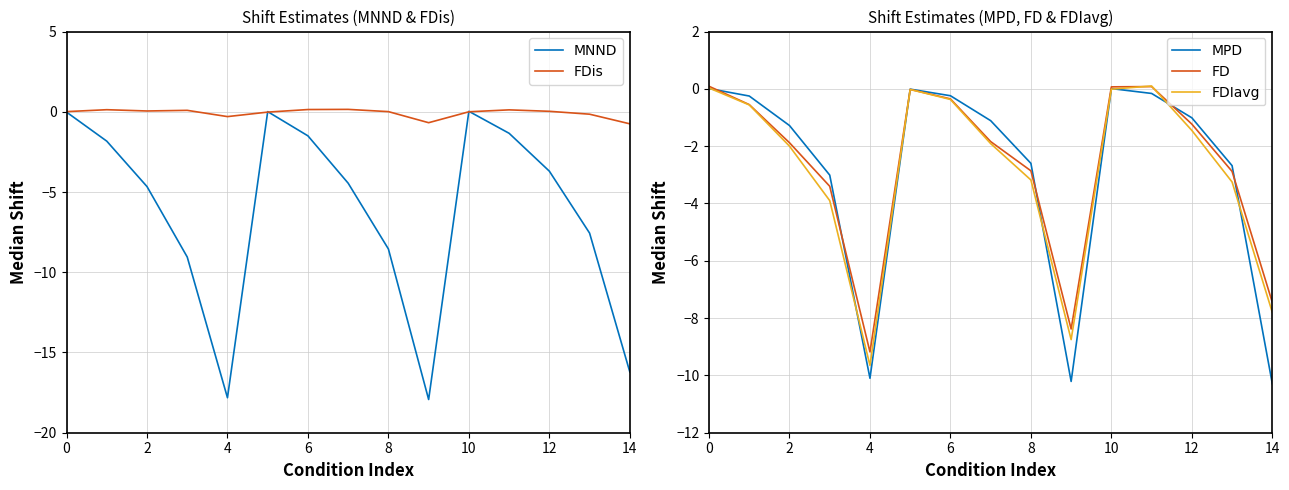

Is it true that MPD equals -10.1 at 4?

True